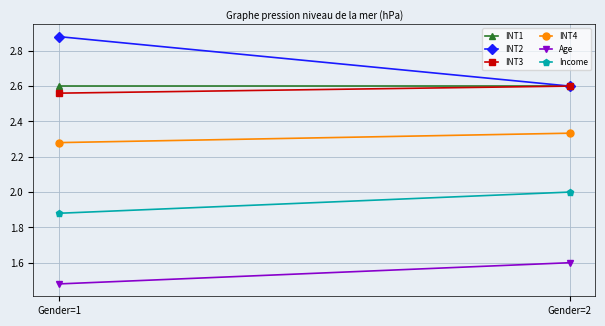

At which category is the sum across all series the highest?

Gender=2